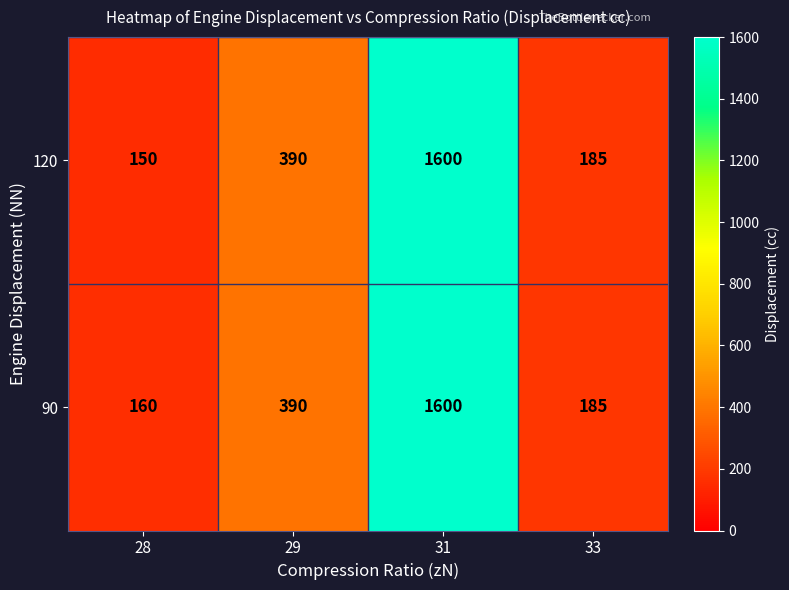

Rank the series by their average value, from highest to lowest.

90, 120